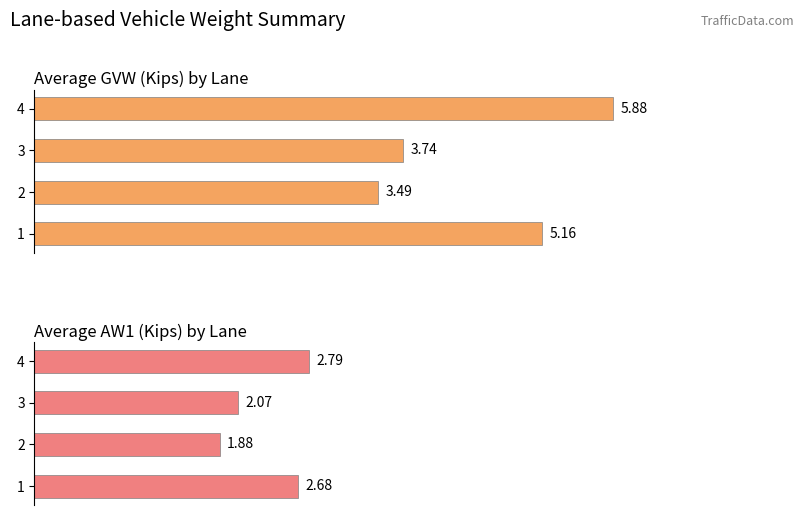

What is the value of the Average GVW (Kips) bar at the 2nd from the left?

3.5